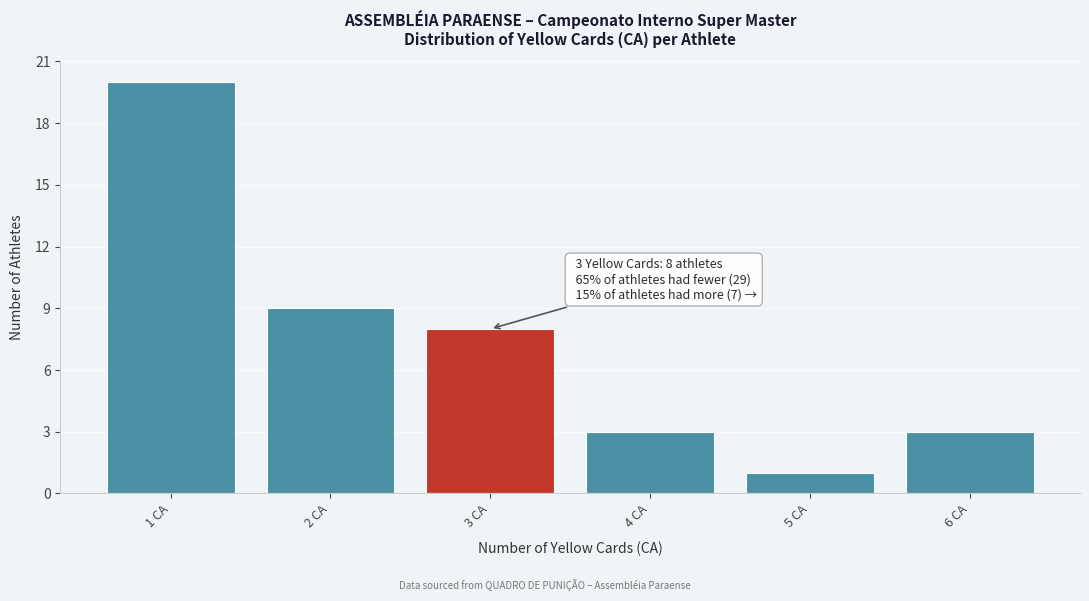

Which range on the x-axis has the tallest bar?

0.5 to 1.5